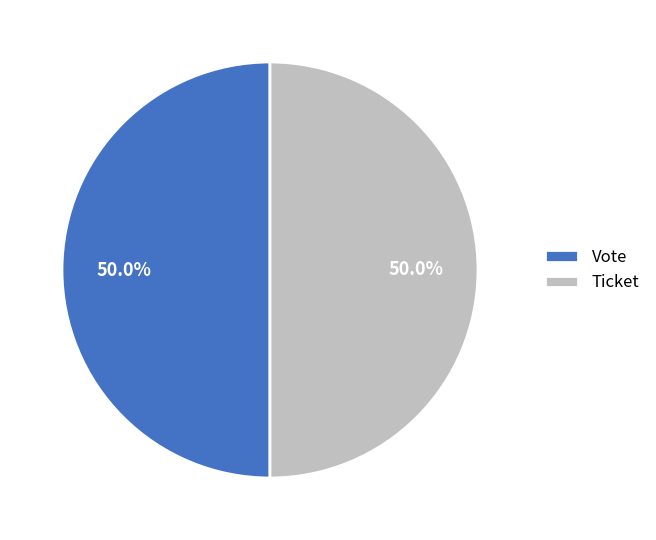

To the nearest percent, what is the average slice percentage?

50%